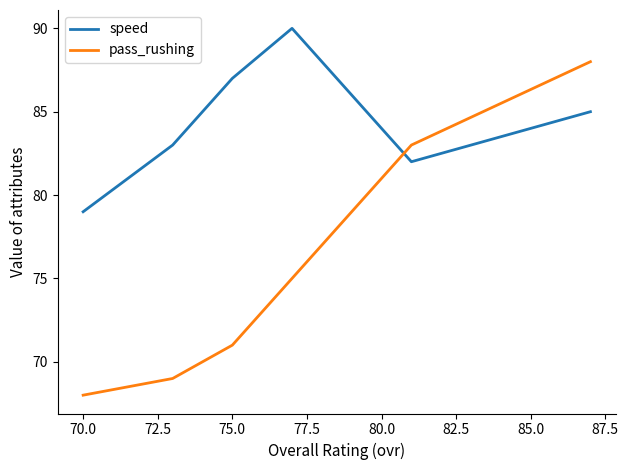

Rank the series at 72.5 from lowest to highest value.

pass_rushing, speed